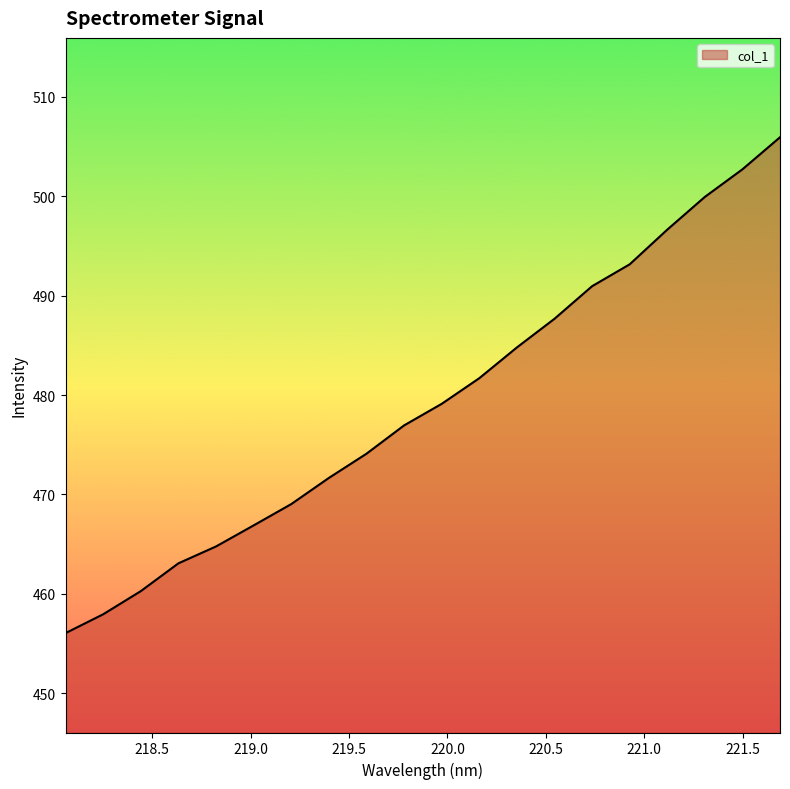

What is the maximum value shown in the chart?

505.9